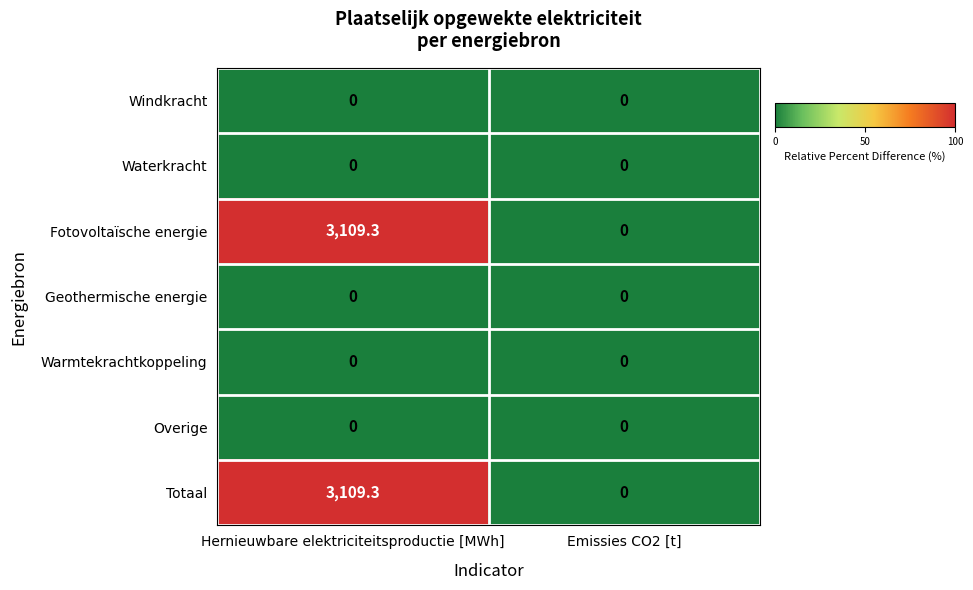

At which label is Fotovoltaïsche energie closest to 1554?

Emissies CO2 [t]